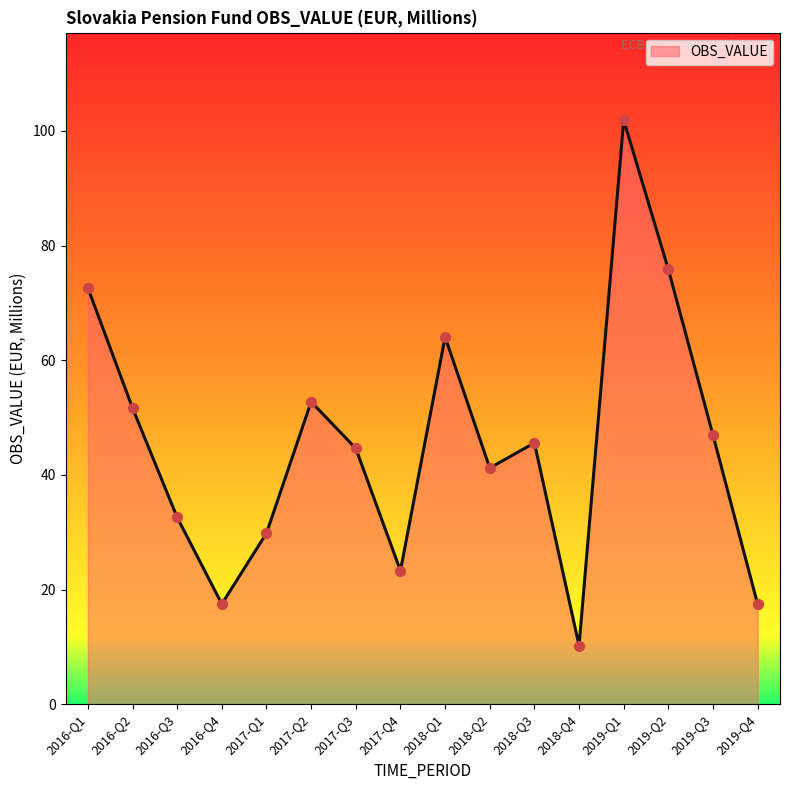

Between 2016-Q4 and 2018-Q2, which is larger?

2018-Q2